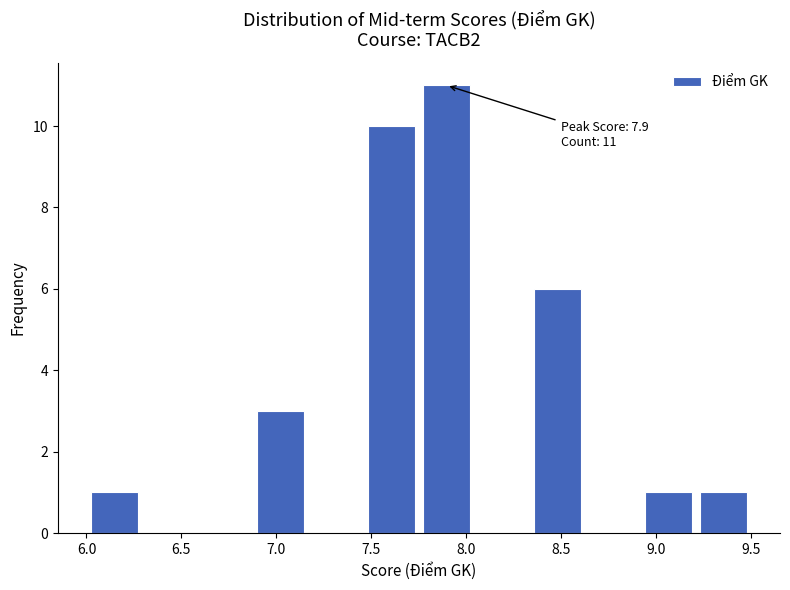

Over which range of the x-axis is the bar tallest?

7.75 to 8.05